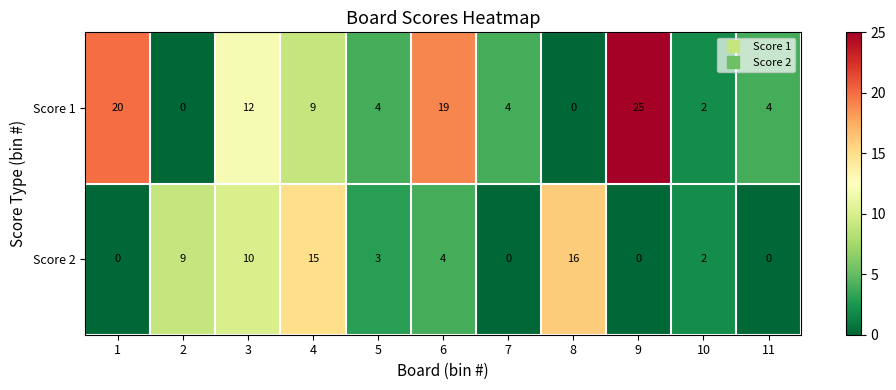

Rank the series by their average value, from highest to lowest.

Score 1, Score 2